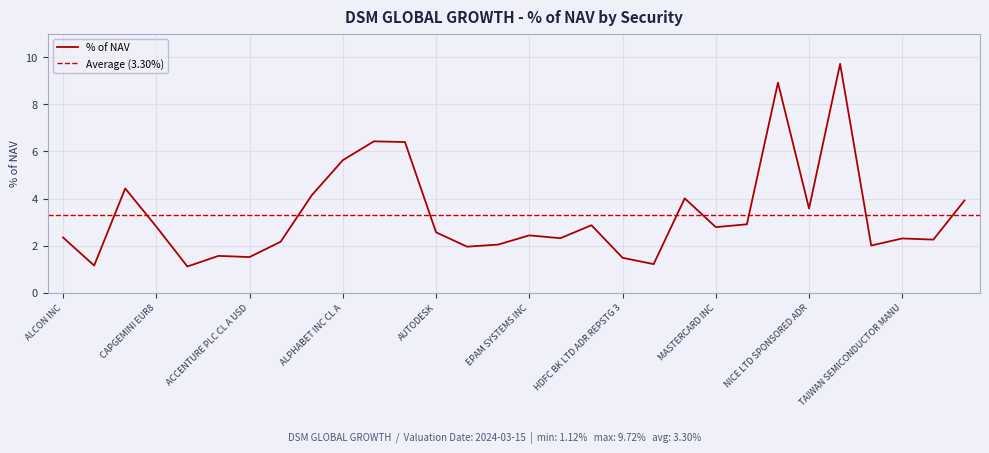

How many data points are less than 2?

7